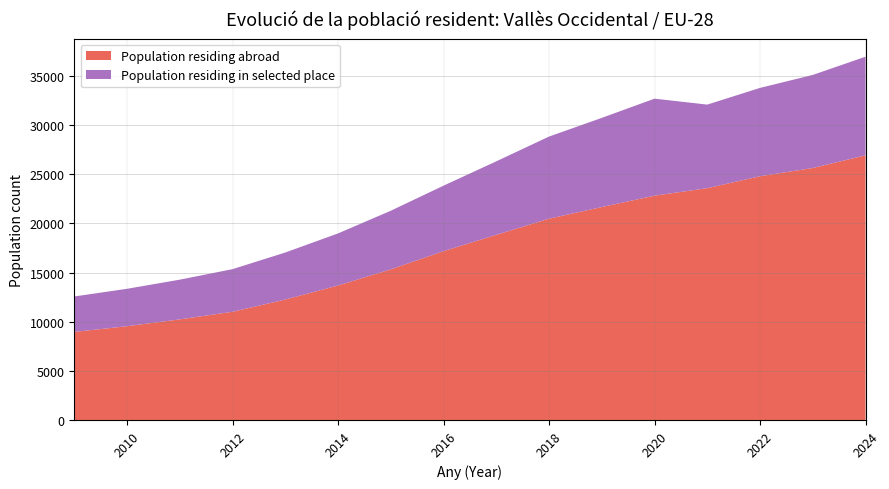

Reading left to right, list all the values displayed in this chart.

Population residing abroad: 2009=8957	2010=9537	2011=10235	2012=11005	2013=12250	2014=13677	2015=15320	2016=17168	2017=18831	2018=20474	2019=21656	2020=22816	2021=23577	2022=24792	2023=25628	2024=26917
Population residing in selected place: 2009=3605	2010=3806	2011=4036	2012=4336	2013=4783	2014=5298	2015=5961	2016=6664	2017=7475	2018=8352	2019=9071	2020=9866	2021=8500	2022=8984	2023=9467	2024=10032